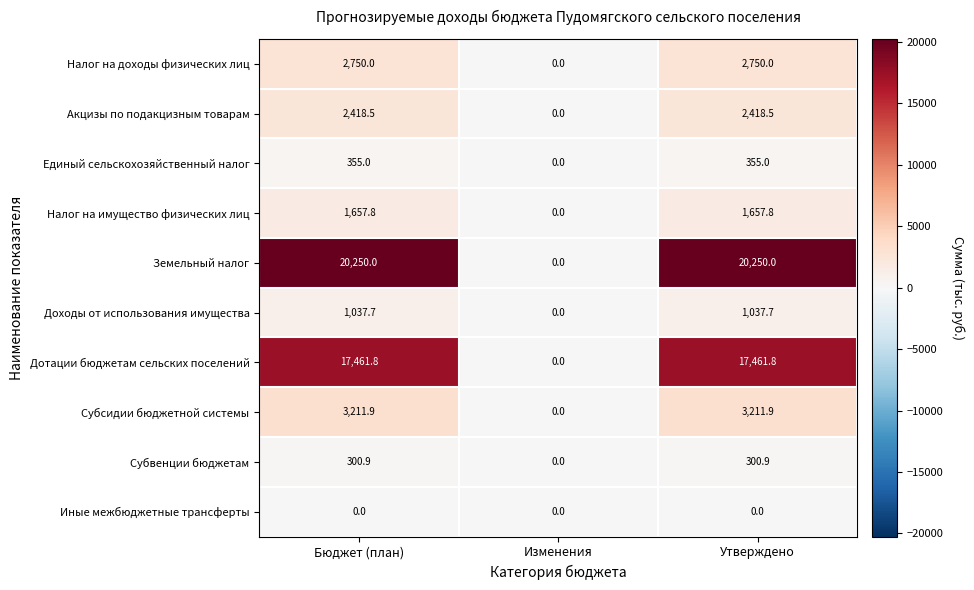

What is the highest value of the Субвенции бюджетам series?

300.9